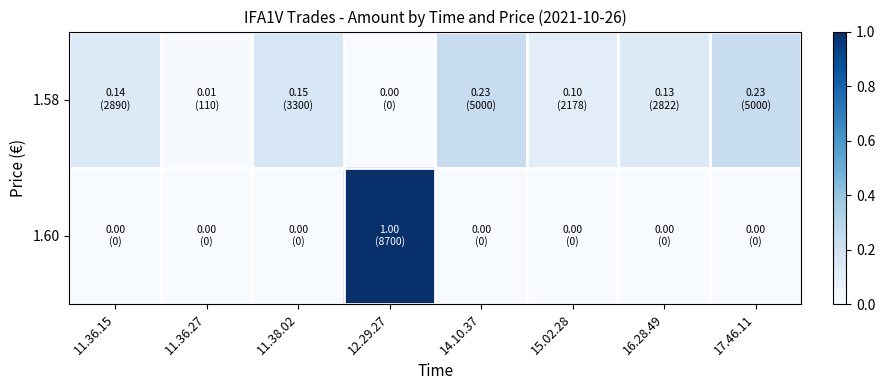

Reading right to left, what are all the values shown in this chart?

1.58: 17.46.11=0.2	16.28.49=0.1	15.02.28=0.1	14.10.37=0.2	12.29.27=0.0	11.38.02=0.2	11.36.27=0.0	11.36.15=0.1
1.60: 17.46.11=0.0	16.28.49=0.0	15.02.28=0.0	14.10.37=0.0	12.29.27=1.0	11.38.02=0.0	11.36.27=0.0	11.36.15=0.0